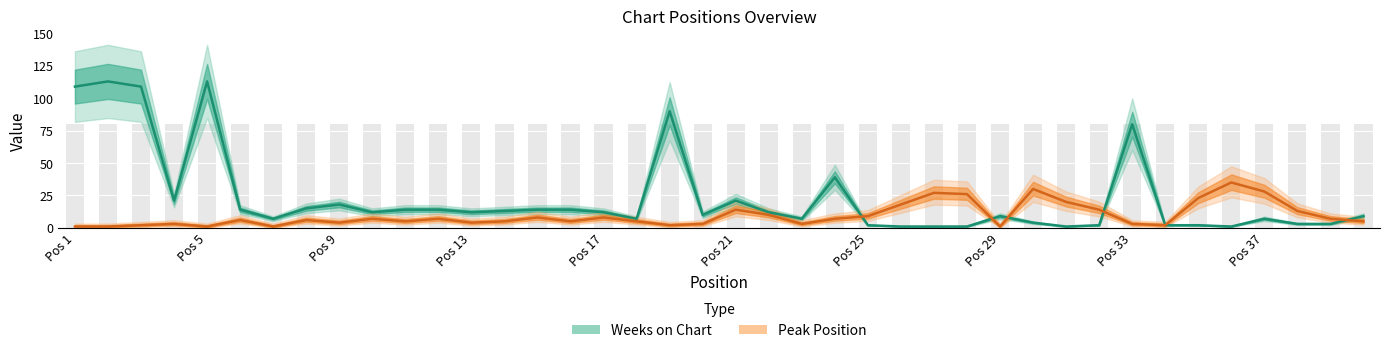

Which series has the largest range (max minus min)?

Weeks on Chart